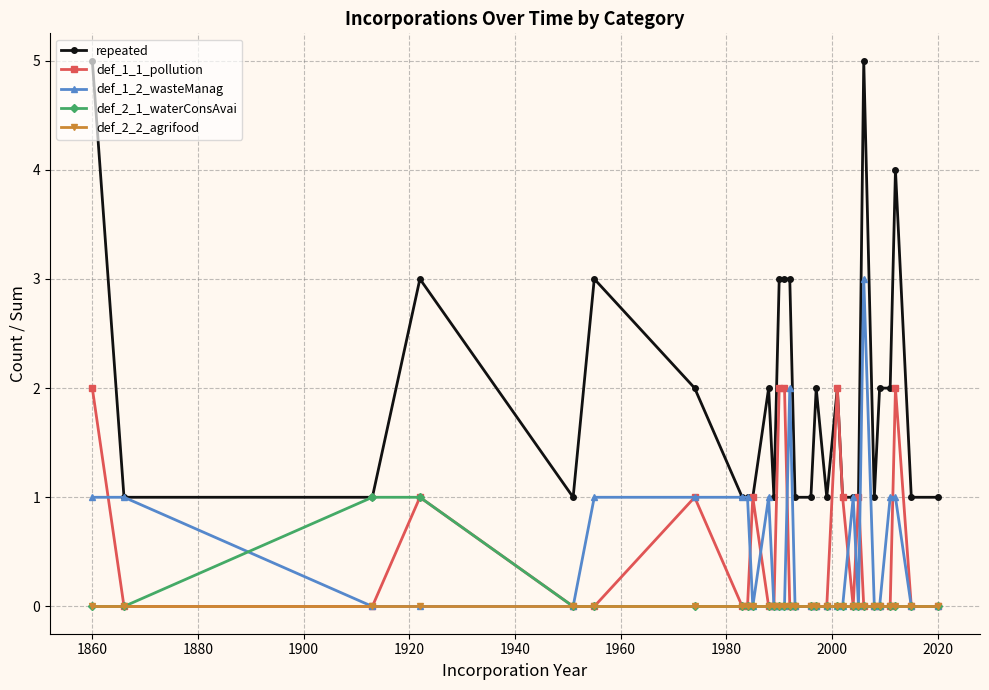

True or false: def_2_2_agrifood and repeated intersect in this chart.

False